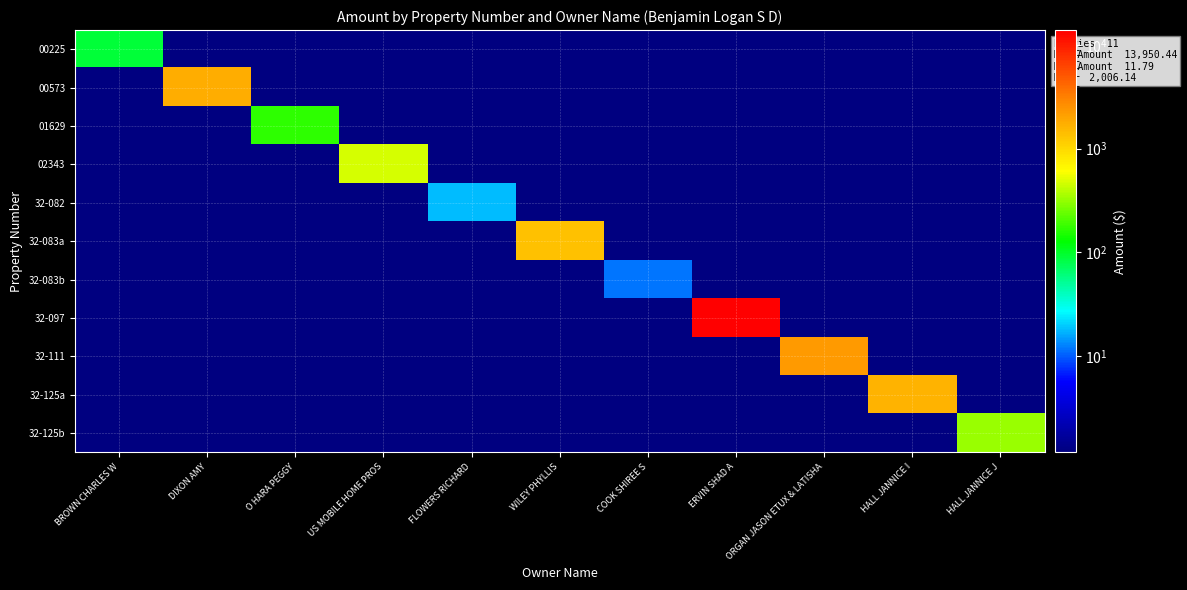

Reading left to right, transcribe all the data shown in this chart.

00225: BROWN CHARLES W=89.4	DIXON AMY=0.1	O HARA PEGGY=0.1	US MOBILE HOME PROS=0.1	FLOWERS RICHARD=0.1	WILEY PHYLLIS=0.1	COOK SHIREE S=0.1	ERVIN SHAD A=0.1	ORGAN JASON ETUX & LATISHA=0.1	HALL JANNICE I=0.1	HALL JANNICE J=0.1
00573: BROWN CHARLES W=0.1	DIXON AMY=1768.7	O HARA PEGGY=0.1	US MOBILE HOME PROS=0.1	FLOWERS RICHARD=0.1	WILEY PHYLLIS=0.1	COOK SHIREE S=0.1	ERVIN SHAD A=0.1	ORGAN JASON ETUX & LATISHA=0.1	HALL JANNICE I=0.1	HALL JANNICE J=0.1
01629: BROWN CHARLES W=0.1	DIXON AMY=0.1	O HARA PEGGY=166.4	US MOBILE HOME PROS=0.1	FLOWERS RICHARD=0.1	WILEY PHYLLIS=0.1	COOK SHIREE S=0.1	ERVIN SHAD A=0.1	ORGAN JASON ETUX & LATISHA=0.1	HALL JANNICE I=0.1	HALL JANNICE J=0.1
02343: BROWN CHARLES W=0.1	DIXON AMY=0.1	O HARA PEGGY=0.1	US MOBILE HOME PROS=477.1	FLOWERS RICHARD=0.1	WILEY PHYLLIS=0.1	COOK SHIREE S=0.1	ERVIN SHAD A=0.1	ORGAN JASON ETUX & LATISHA=0.1	HALL JANNICE I=0.1	HALL JANNICE J=0.1
32-082: BROWN CHARLES W=0.1	DIXON AMY=0.1	O HARA PEGGY=0.1	US MOBILE HOME PROS=0.1	FLOWERS RICHARD=17.9	WILEY PHYLLIS=0.1	COOK SHIREE S=0.1	ERVIN SHAD A=0.1	ORGAN JASON ETUX & LATISHA=0.1	HALL JANNICE I=0.1	HALL JANNICE J=0.1
32-083a: BROWN CHARLES W=0.1	DIXON AMY=0.1	O HARA PEGGY=0.1	US MOBILE HOME PROS=0.1	FLOWERS RICHARD=0.1	WILEY PHYLLIS=1358.3	COOK SHIREE S=0.1	ERVIN SHAD A=0.1	ORGAN JASON ETUX & LATISHA=0.1	HALL JANNICE I=0.1	HALL JANNICE J=0.1
32-083b: BROWN CHARLES W=0.1	DIXON AMY=0.1	O HARA PEGGY=0.1	US MOBILE HOME PROS=0.1	FLOWERS RICHARD=0.1	WILEY PHYLLIS=0.1	COOK SHIREE S=11.8	ERVIN SHAD A=0.1	ORGAN JASON ETUX & LATISHA=0.1	HALL JANNICE I=0.1	HALL JANNICE J=0.1
32-097: BROWN CHARLES W=0.1	DIXON AMY=0.1	O HARA PEGGY=0.1	US MOBILE HOME PROS=0.1	FLOWERS RICHARD=0.1	WILEY PHYLLIS=0.1	COOK SHIREE S=0.1	ERVIN SHAD A=13950.4	ORGAN JASON ETUX & LATISHA=0.1	HALL JANNICE I=0.1	HALL JANNICE J=0.1
32-111: BROWN CHARLES W=0.1	DIXON AMY=0.1	O HARA PEGGY=0.1	US MOBILE HOME PROS=0.1	FLOWERS RICHARD=0.1	WILEY PHYLLIS=0.1	COOK SHIREE S=0.1	ERVIN SHAD A=0.1	ORGAN JASON ETUX & LATISHA=2274.8	HALL JANNICE I=0.1	HALL JANNICE J=0.1
32-125a: BROWN CHARLES W=0.1	DIXON AMY=0.1	O HARA PEGGY=0.1	US MOBILE HOME PROS=0.1	FLOWERS RICHARD=0.1	WILEY PHYLLIS=0.1	COOK SHIREE S=0.1	ERVIN SHAD A=0.1	ORGAN JASON ETUX & LATISHA=0.1	HALL JANNICE I=1626.7	HALL JANNICE J=0.1
32-125b: BROWN CHARLES W=0.1	DIXON AMY=0.1	O HARA PEGGY=0.1	US MOBILE HOME PROS=0.1	FLOWERS RICHARD=0.1	WILEY PHYLLIS=0.1	COOK SHIREE S=0.1	ERVIN SHAD A=0.1	ORGAN JASON ETUX & LATISHA=0.1	HALL JANNICE I=0.1	HALL JANNICE J=325.9